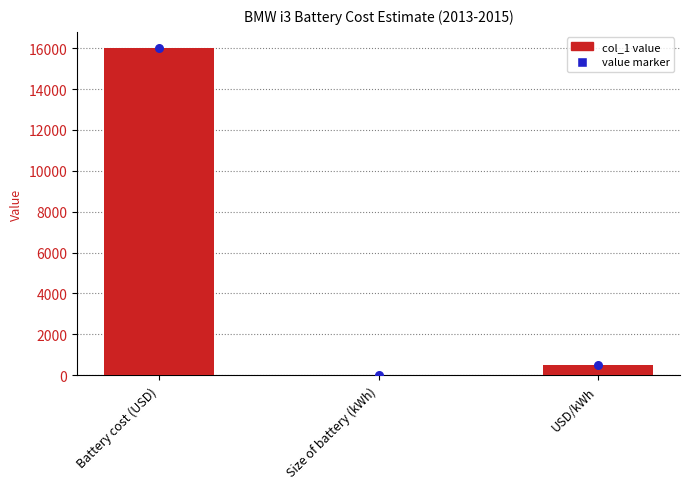

What are all the series names shown in the legend?

col_1, value marker